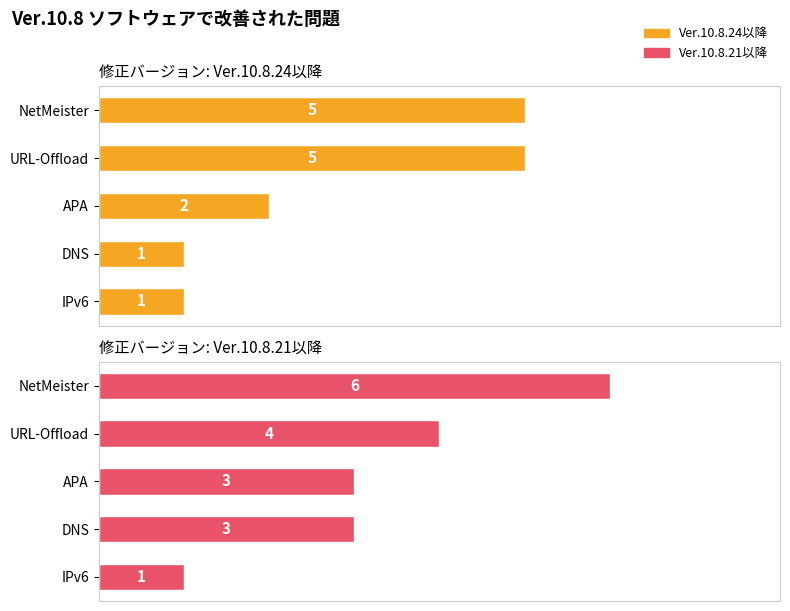

Count the Ver.10.8.21以降 values in the range 3 to 4.

3